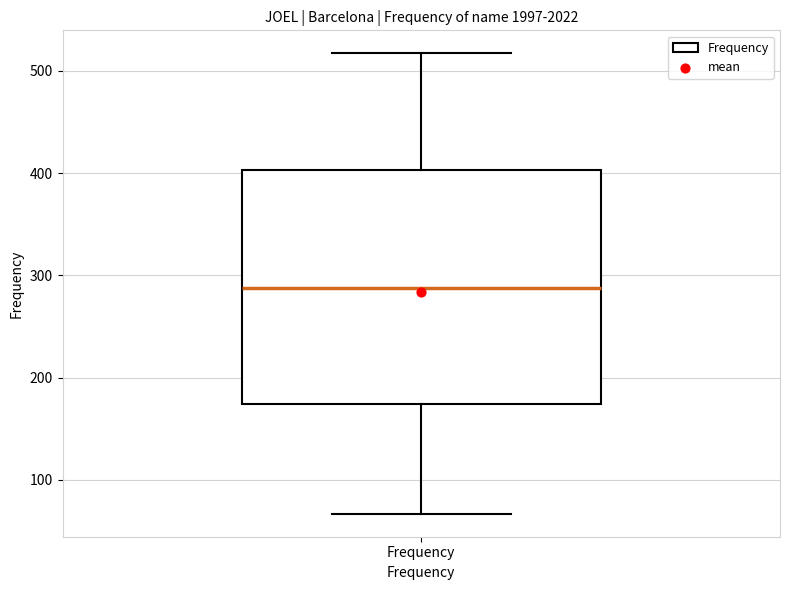

Where does the upper whisker of the box for Frequency end on the y-axis? The values are not printed on the chart, so give them approximately, as read against the axis.

520